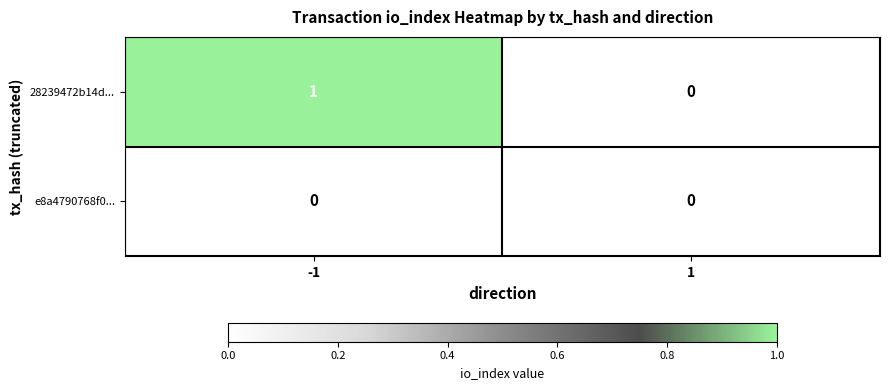

List the series in order of their peak value, lowest first.

e8a4790768f0..., 28239472b14d...